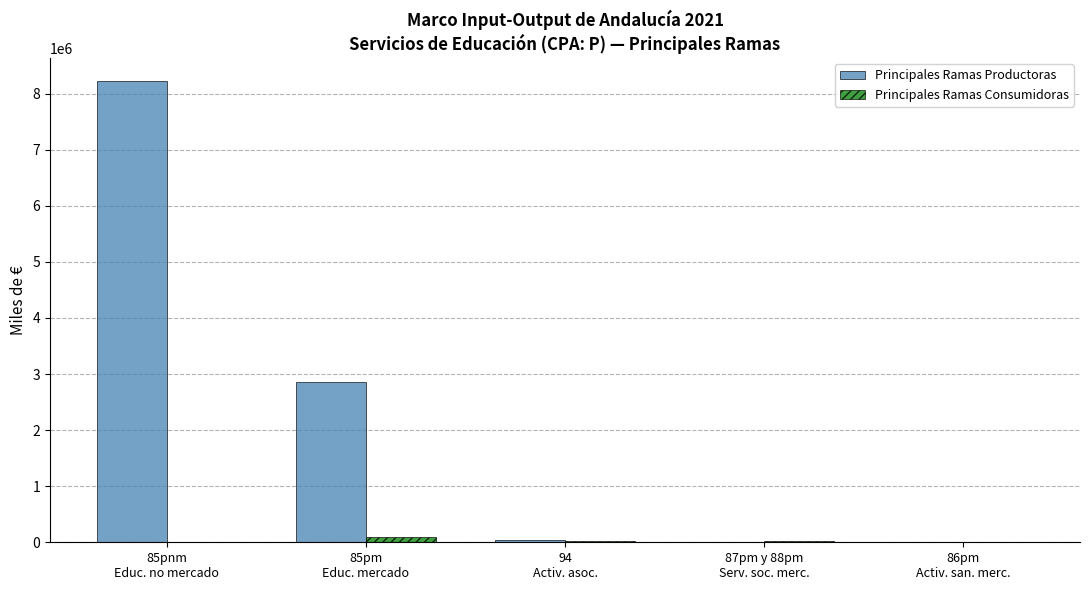

What is the highest value of the Principales Ramas Productoras series?

8223093